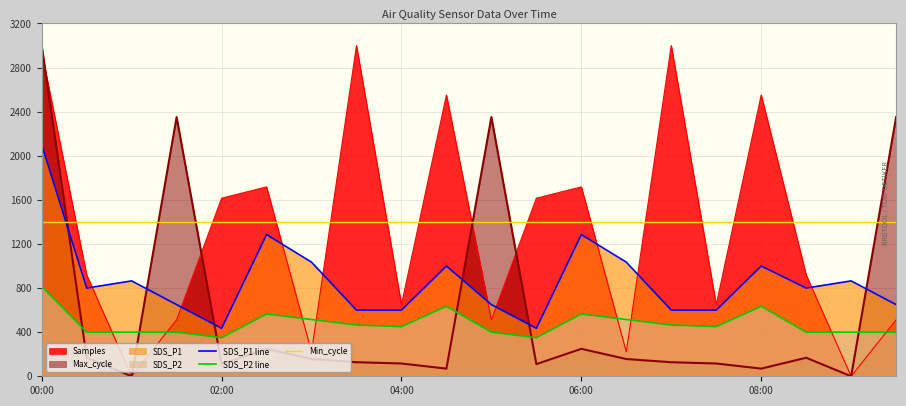

What is the total value across all series at 00:00?

10256.2